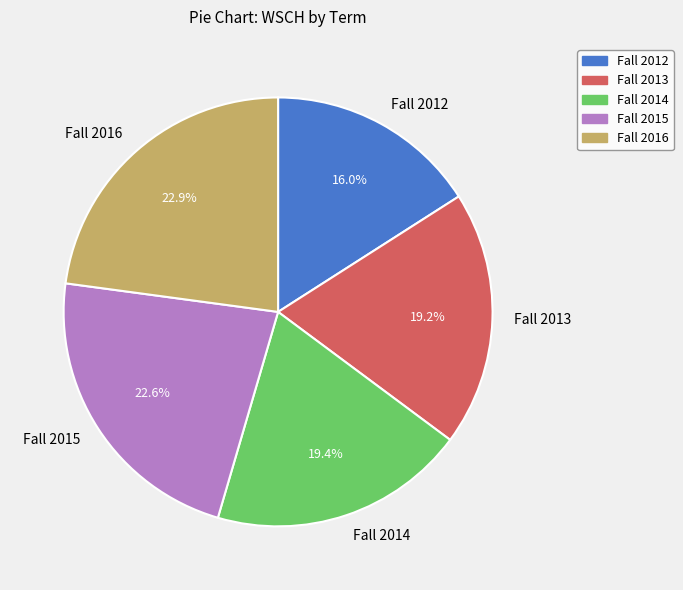

What portion of the pie excludes Fall 2015?

77.4%